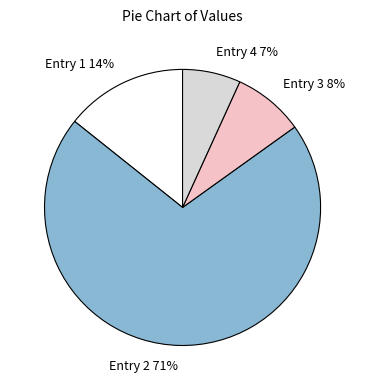

The Entry 3 slice represents 17% of the pie. True or false?

False